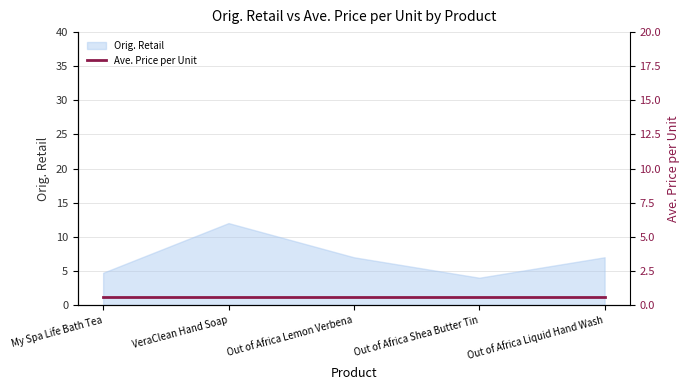

What is the minimum value shown in the chart?

4.0